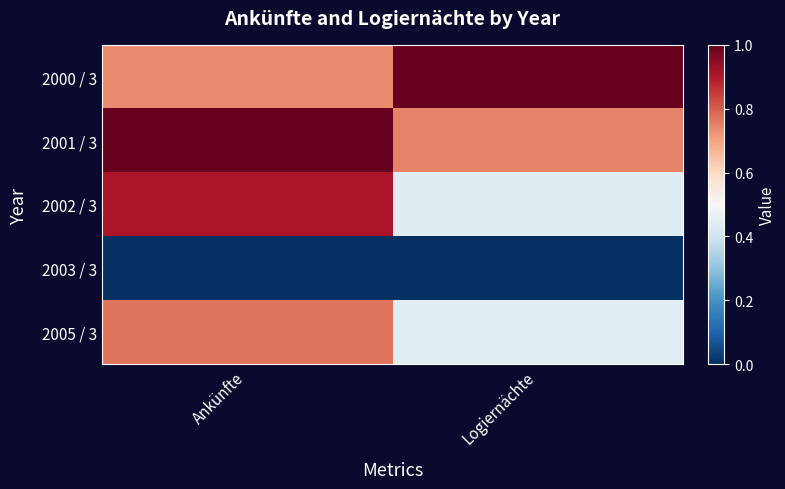

Rank the series at Logiernächte from highest to lowest value.

2000 / 3, 2001 / 3, 2005 / 3, 2002 / 3, 2003 / 3